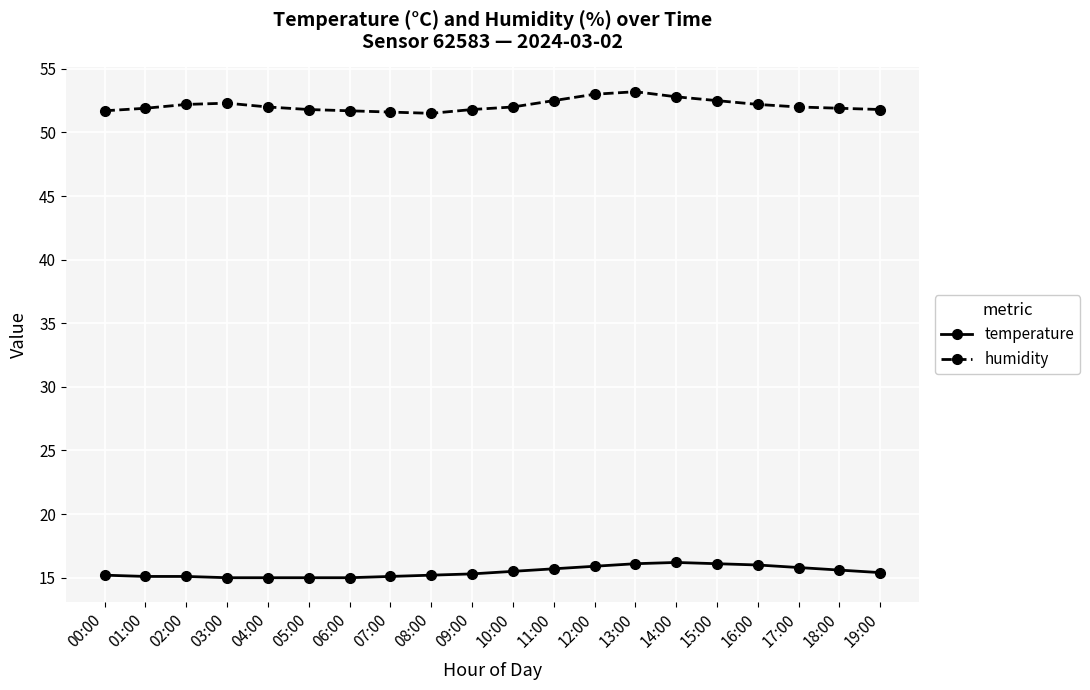

List the series in order of their overall mean, highest first.

humidity, temperature